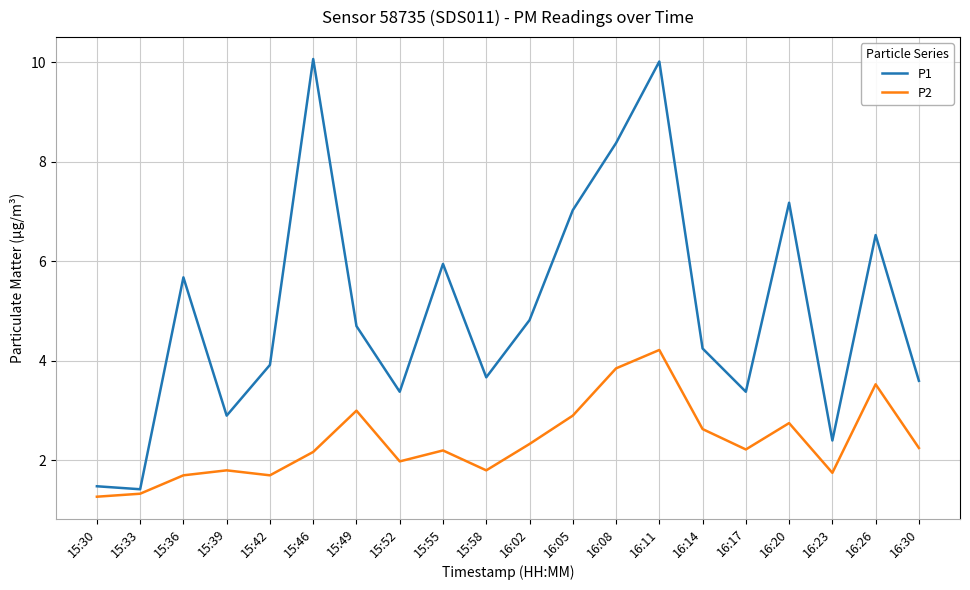

True or false: P2 and P1 intersect in this chart.

False